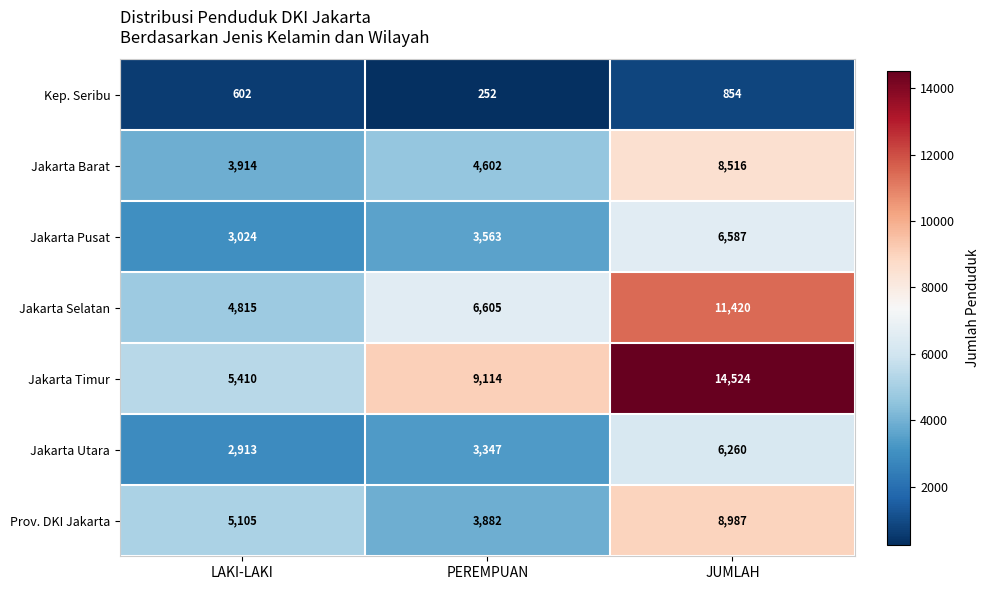

Reading right to left, what are all the values shown in this chart?

Kep. Seribu: JUMLAH=854	PEREMPUAN=252	LAKI-LAKI=602
Jakarta Barat: JUMLAH=8516	PEREMPUAN=4602	LAKI-LAKI=3914
Jakarta Pusat: JUMLAH=6587	PEREMPUAN=3563	LAKI-LAKI=3024
Jakarta Selatan: JUMLAH=11420	PEREMPUAN=6605	LAKI-LAKI=4815
Jakarta Timur: JUMLAH=14524	PEREMPUAN=9114	LAKI-LAKI=5410
Jakarta Utara: JUMLAH=6260	PEREMPUAN=3347	LAKI-LAKI=2913
Prov. DKI Jakarta: JUMLAH=8987	PEREMPUAN=3882	LAKI-LAKI=5105